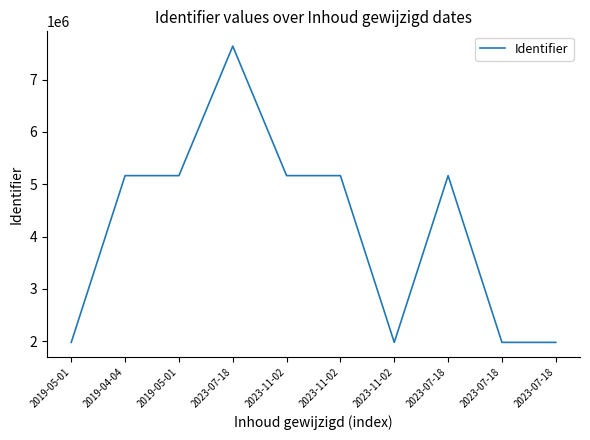

At which category does the data reach its first local peak?

2023-07-18